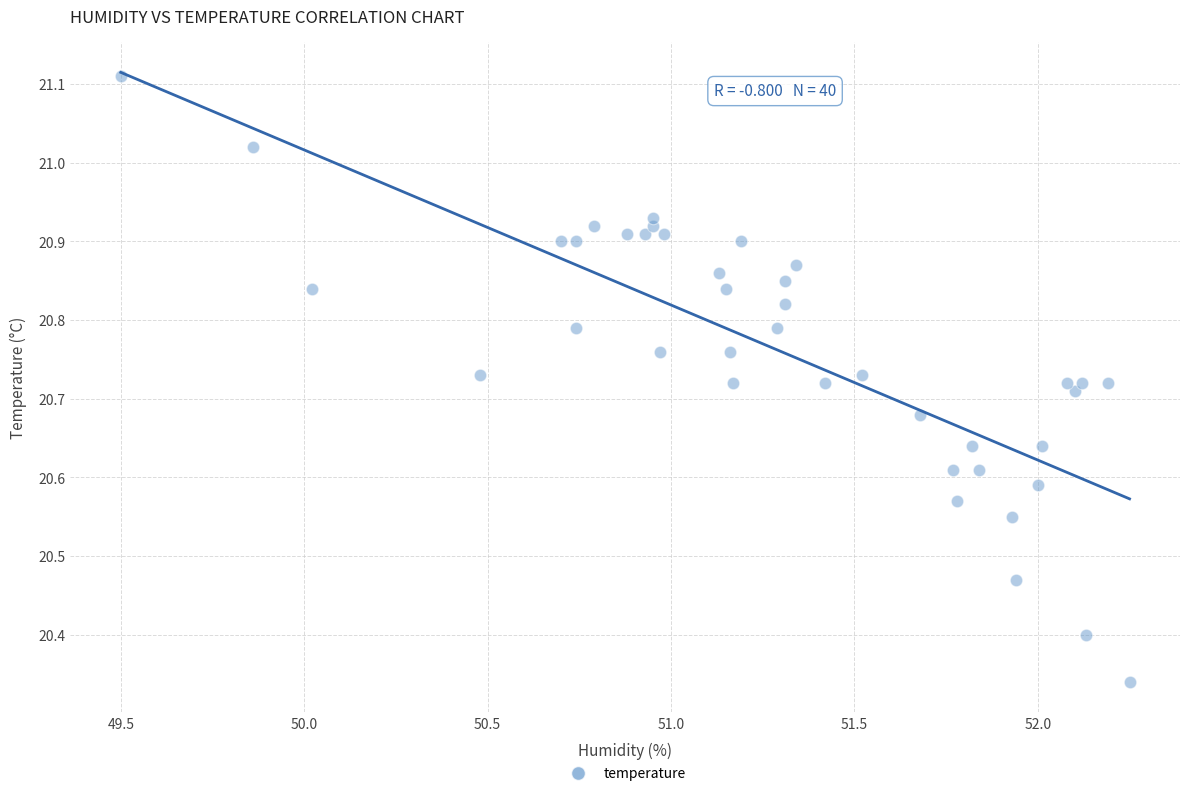

What is the range of Y values (max minus min)?

0.8